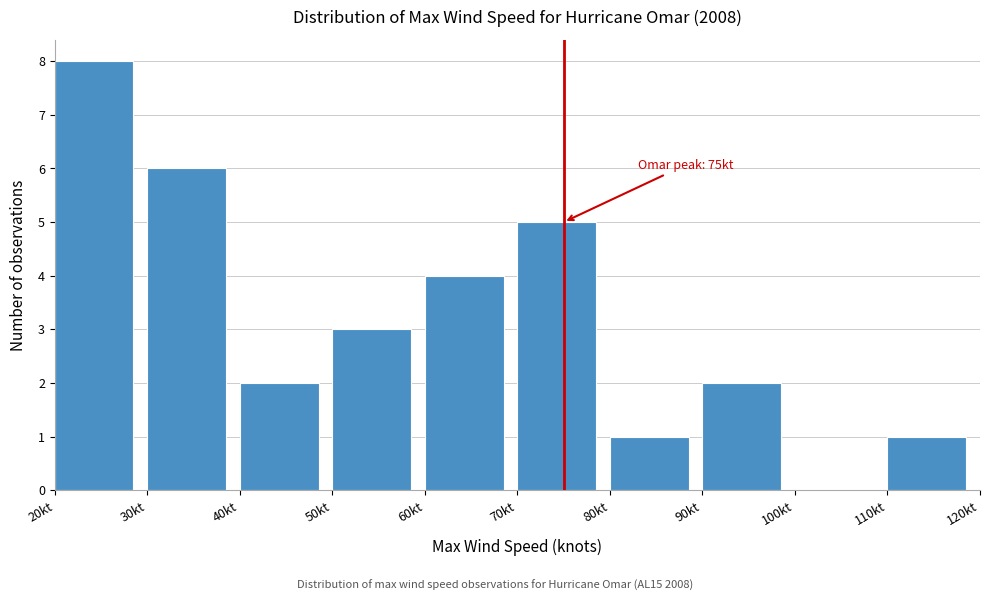

Over which range of the x-axis is the bar tallest?

20 to 30